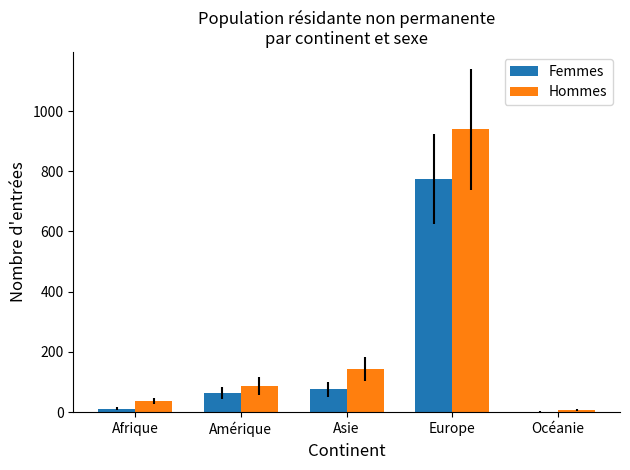

The Femmes series shows 1012 at Europe. True or false?

False